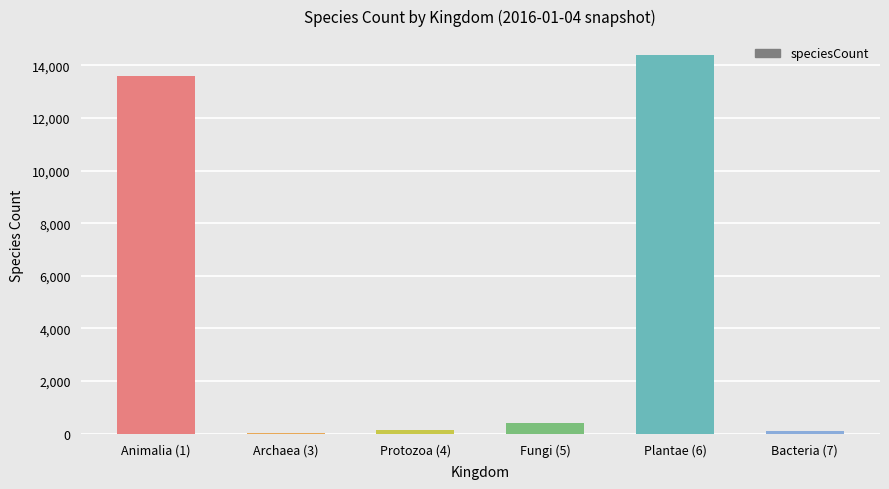

What is the sum of all values?

28647